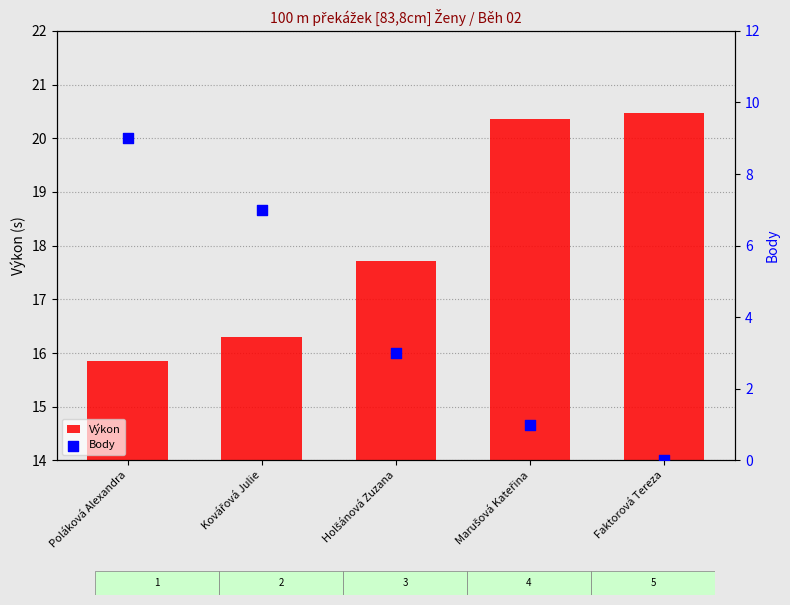

Which series has the widest spread of Y values?

Body